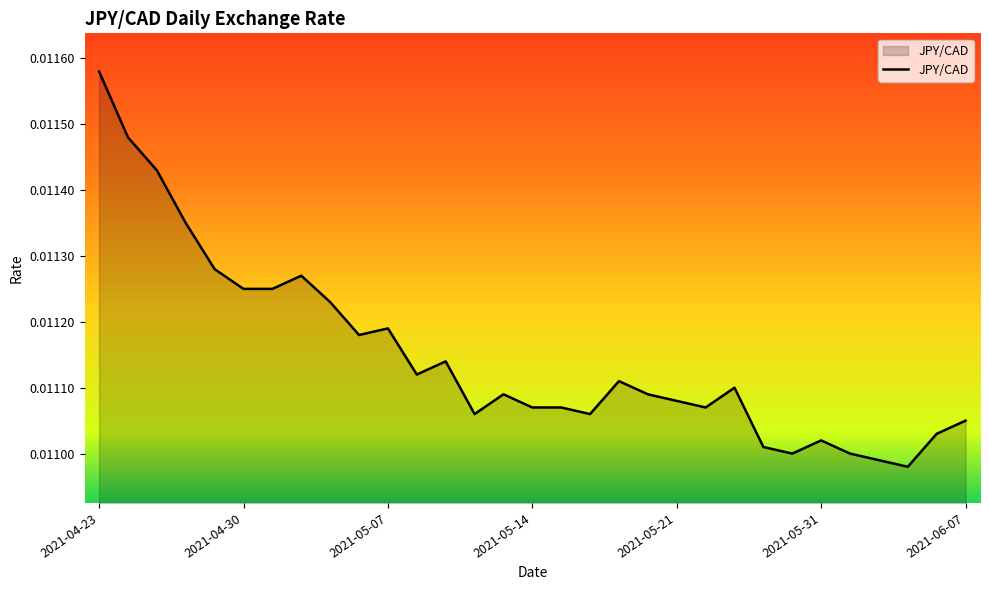

How many lines are shown in the chart?

1